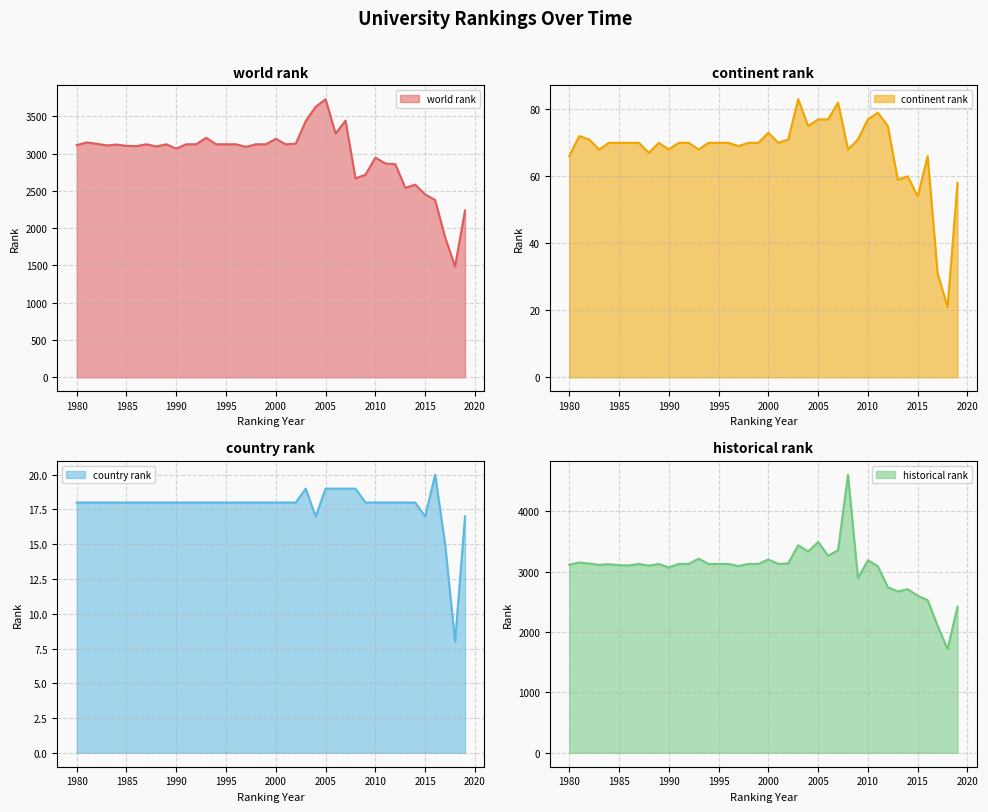

What is the approximate value of country rank at 1983?

18.0